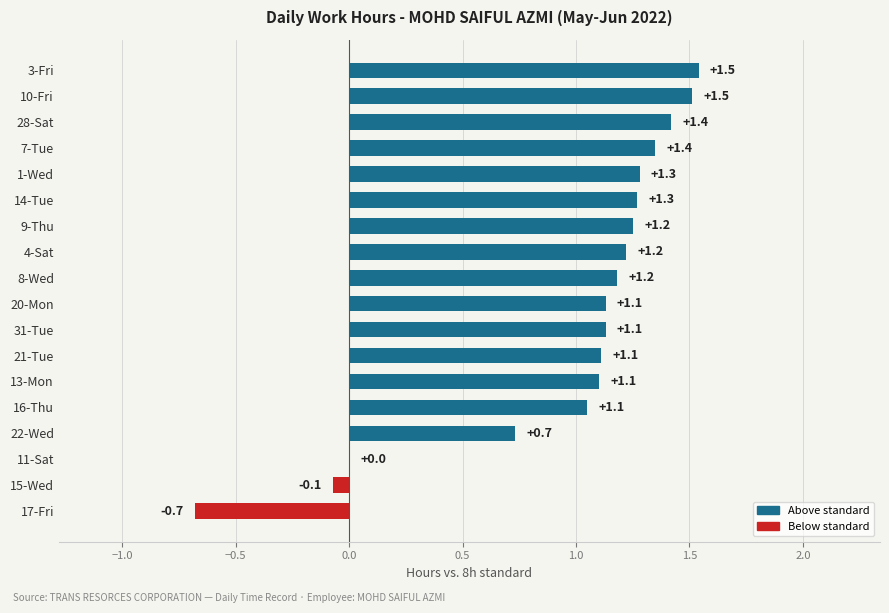

How many categories are shown in the chart?

18